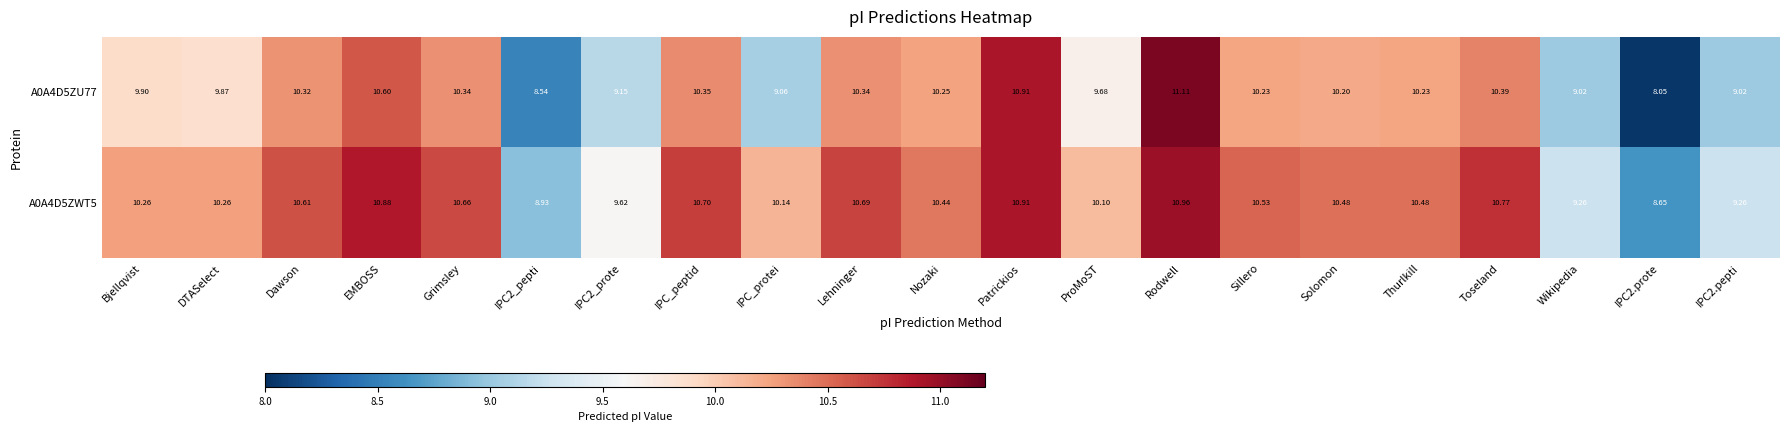

Is the value of A0A4D5ZU77 at IPC2_pepti greater than the value of A0A4D5ZWT5 at DTASelect?

No